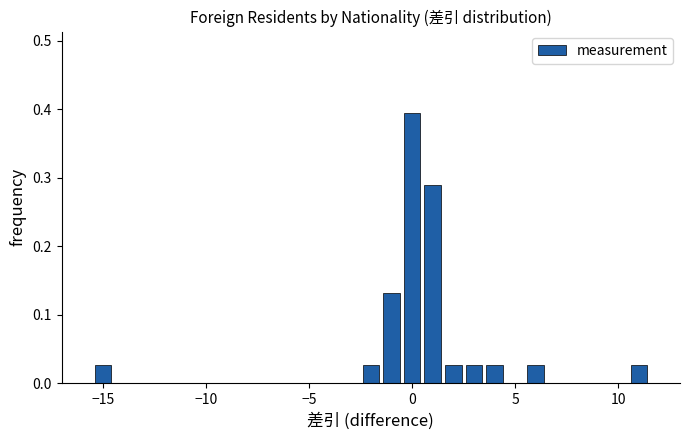

Around what value on the x-axis is the tallest bar? Give the approximate position of its centre, as read against the axis.

0.0